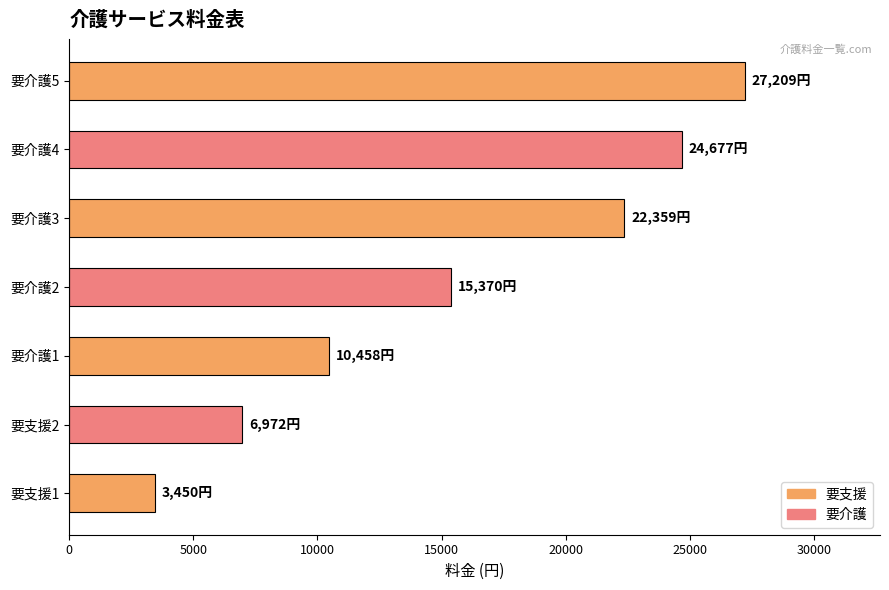

What is the maximum value shown in the chart?

27209